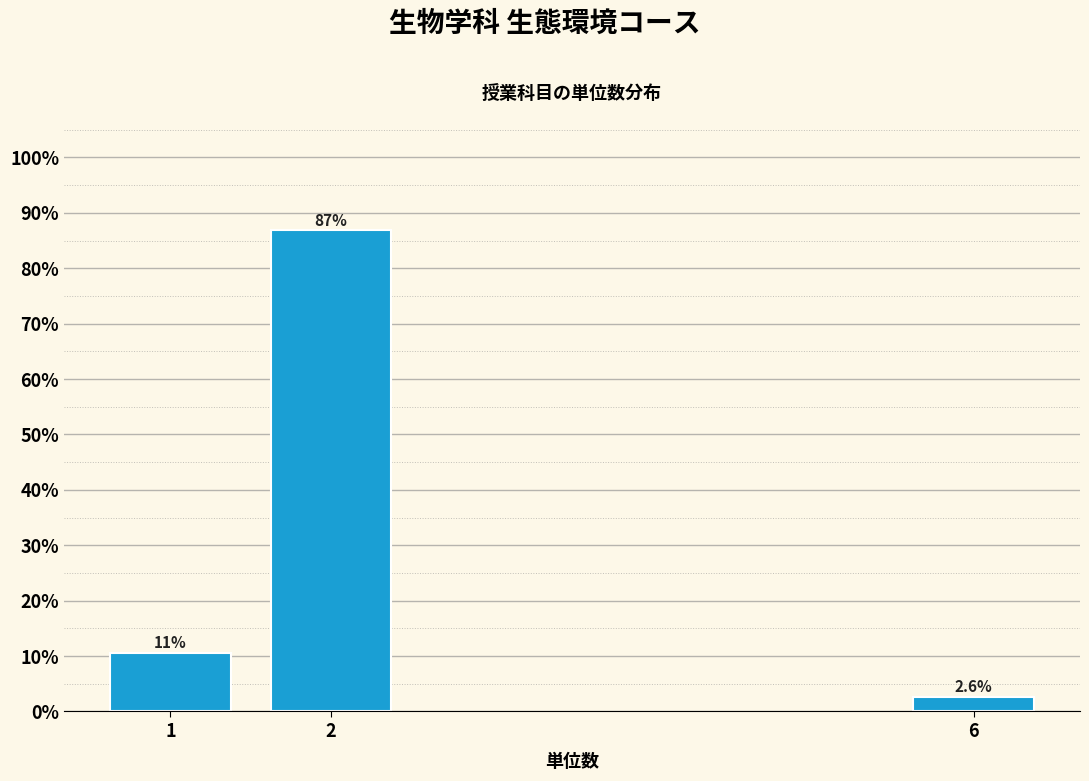

Reading left to right, what are all the values shown in this chart?

10.5	86.8	2.6